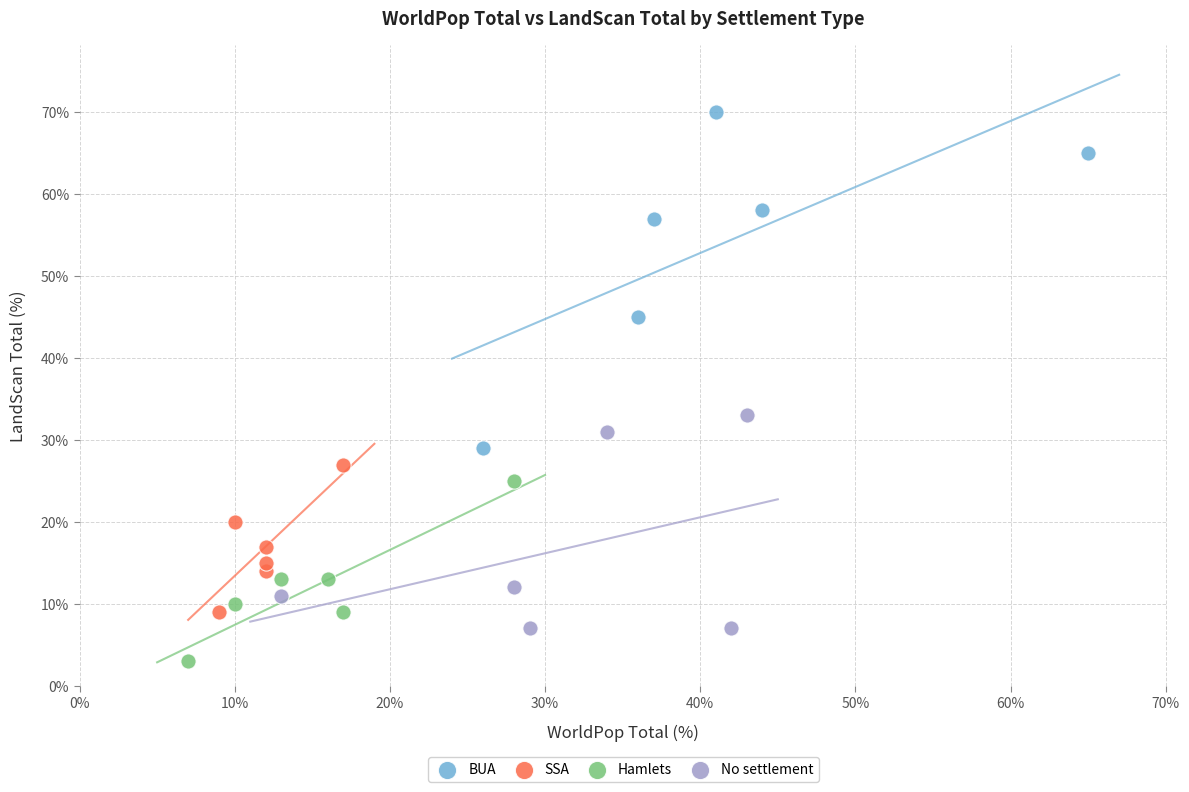

What are all the series names shown in the legend?

BUA, SSA, Hamlets, No settlement